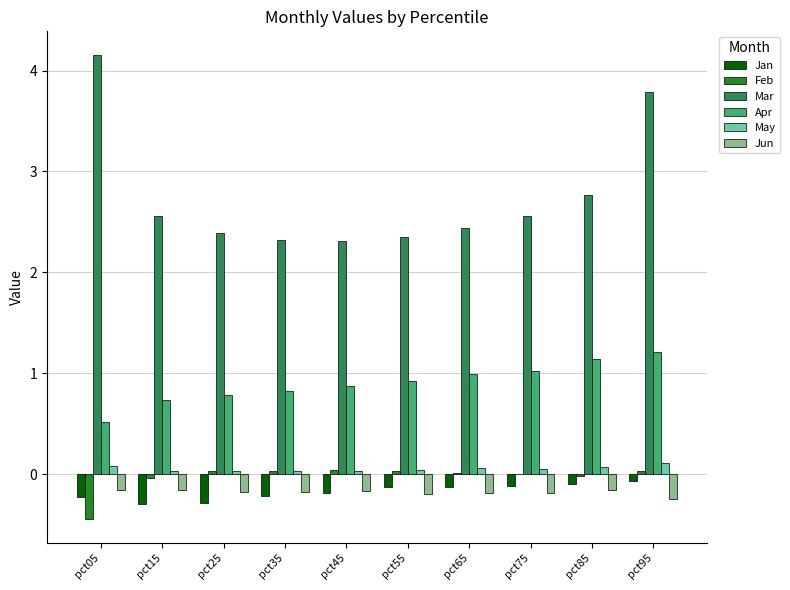

At which category is the sum across all series the highest?

pct95